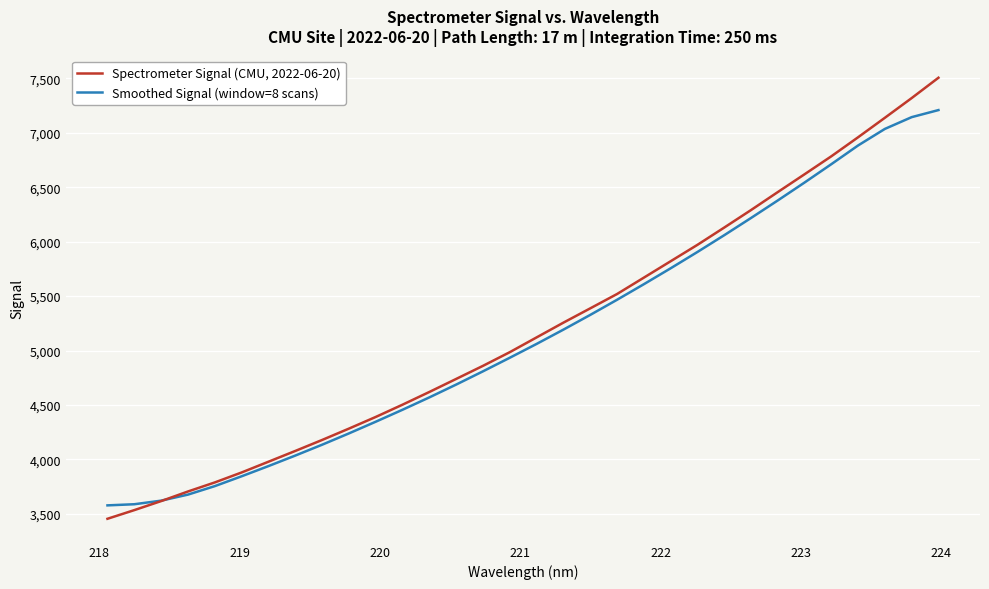

What is the maximum value for Spectrometer Signal (CMU, 2022-06-20)?

7505.7